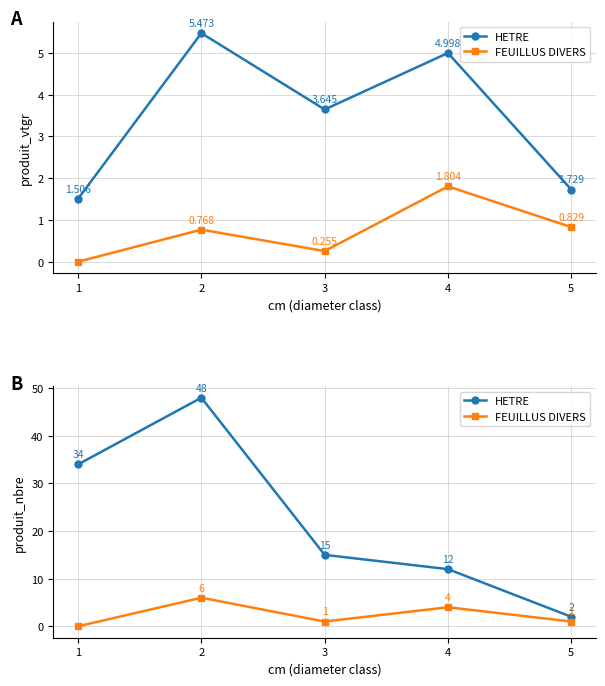

Count the FEUILLUS DIVERS values in the range 1 to 4.

3